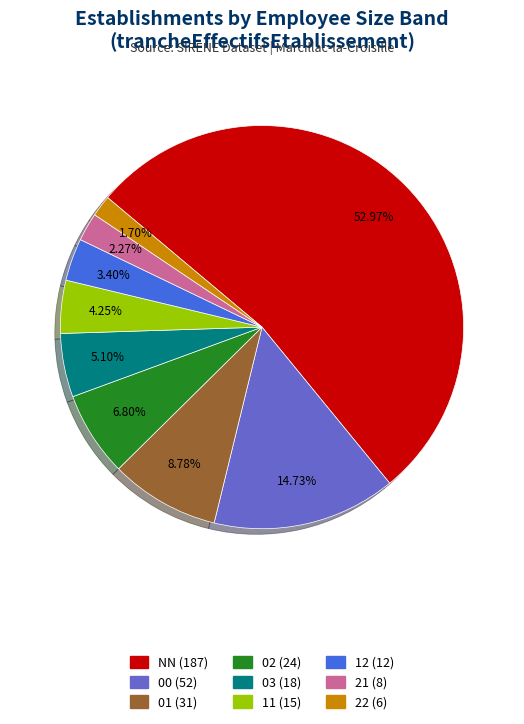

What is the majority slice?

NN